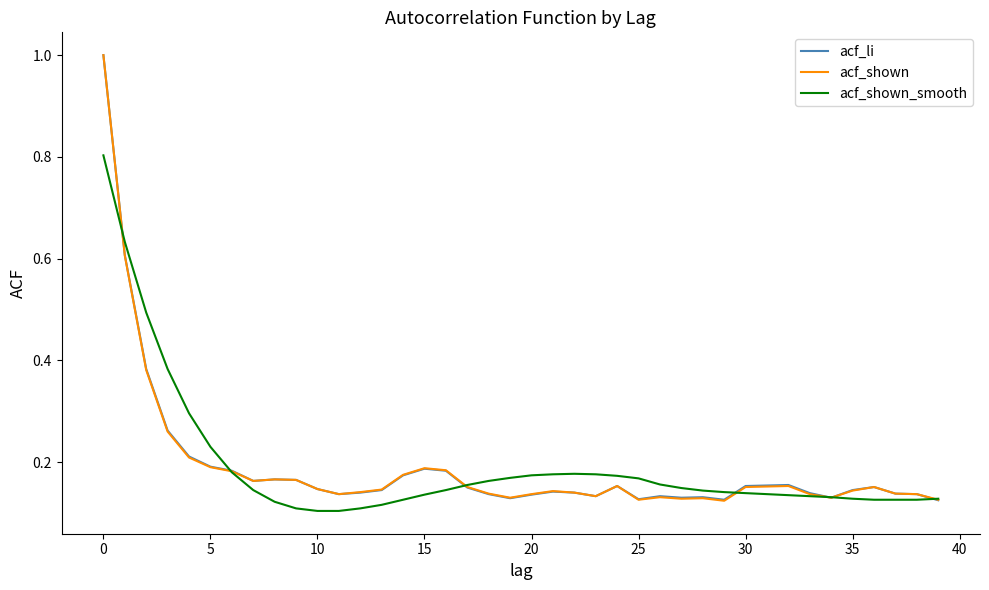

What is the greatest value displayed?

1.0